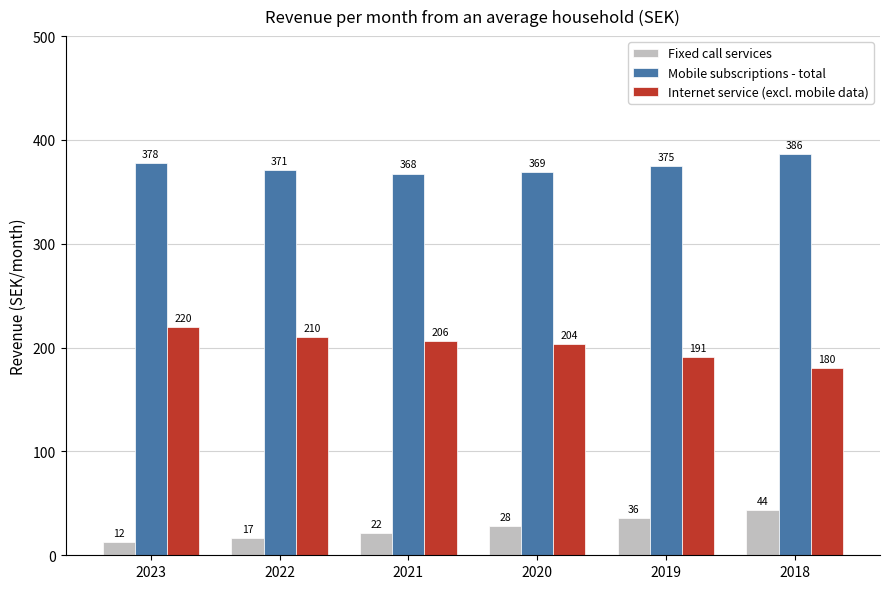

The value of Internet service (excl. mobile data) at 2019 is 190.5. True or false?

True